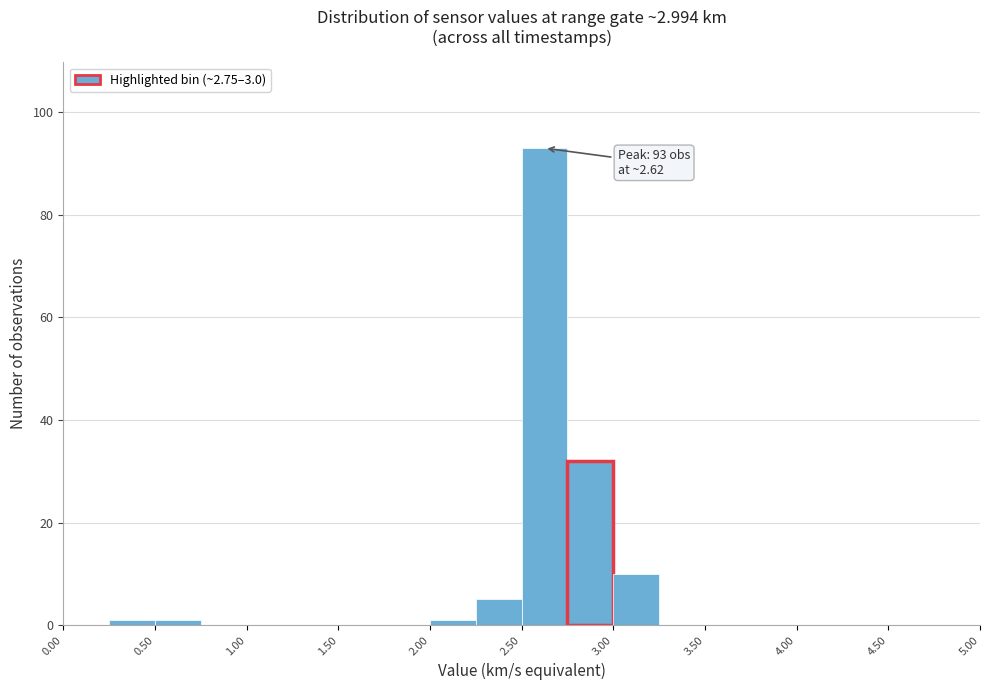

Which range on the x-axis has the tallest bar?

2.50 to 2.75